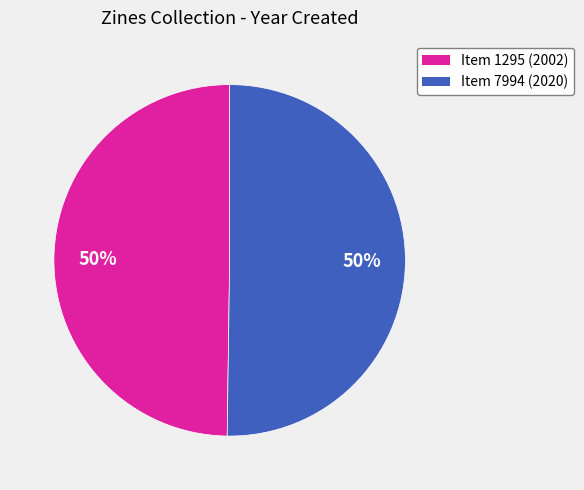

What is the ratio of the value at Item 1295 (2002) to the value at Item 7994 (2020)?

1.0